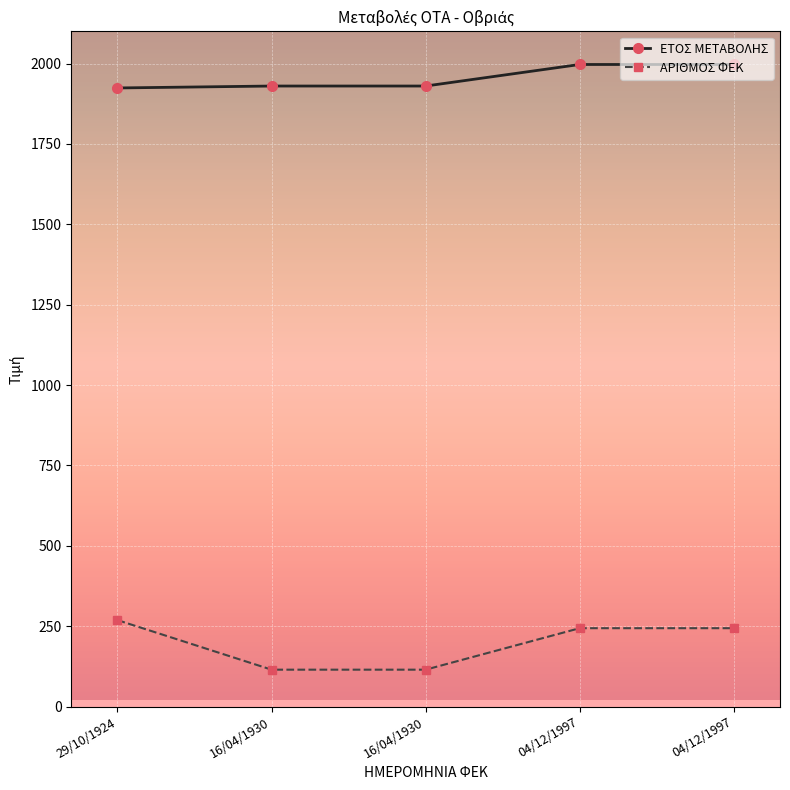

Count the number of data series in this chart.

2